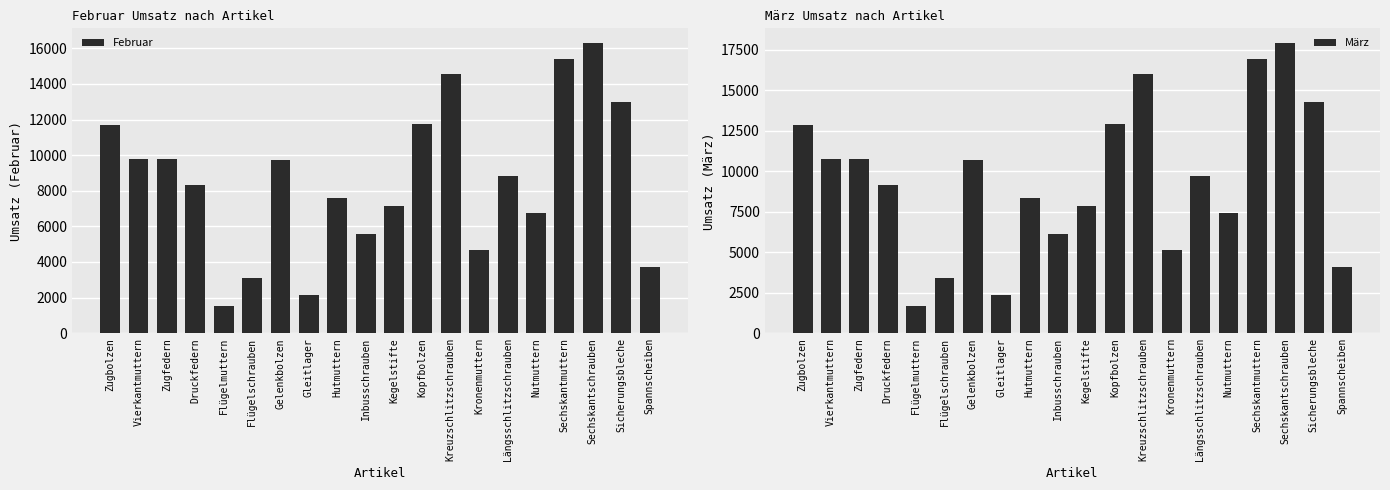

What is the difference between the second highest and minimum values in the Februar series?

13884.0